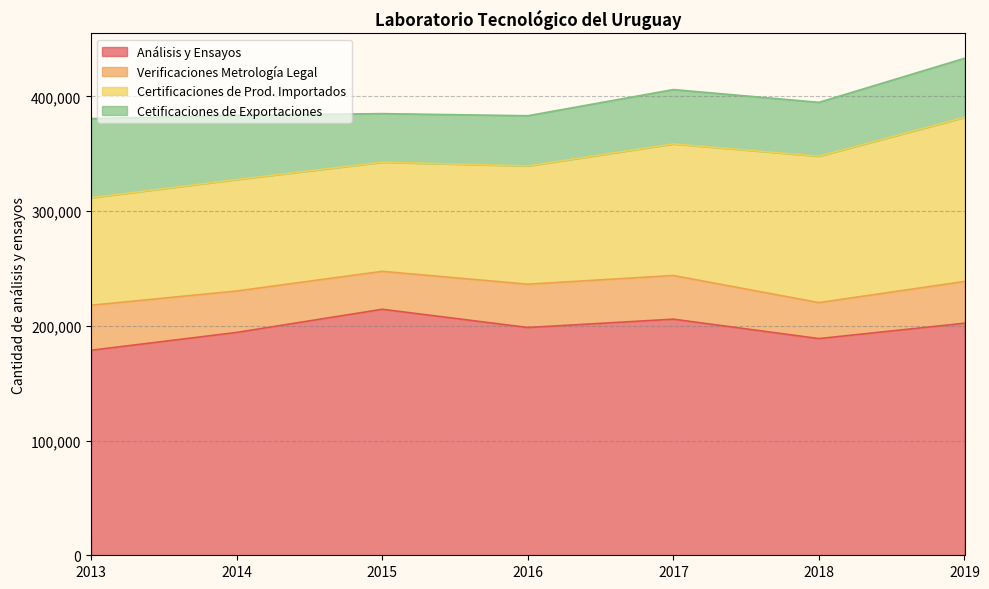

Where is the first local minimum for Certificaciones de Prod. Importados?

2015